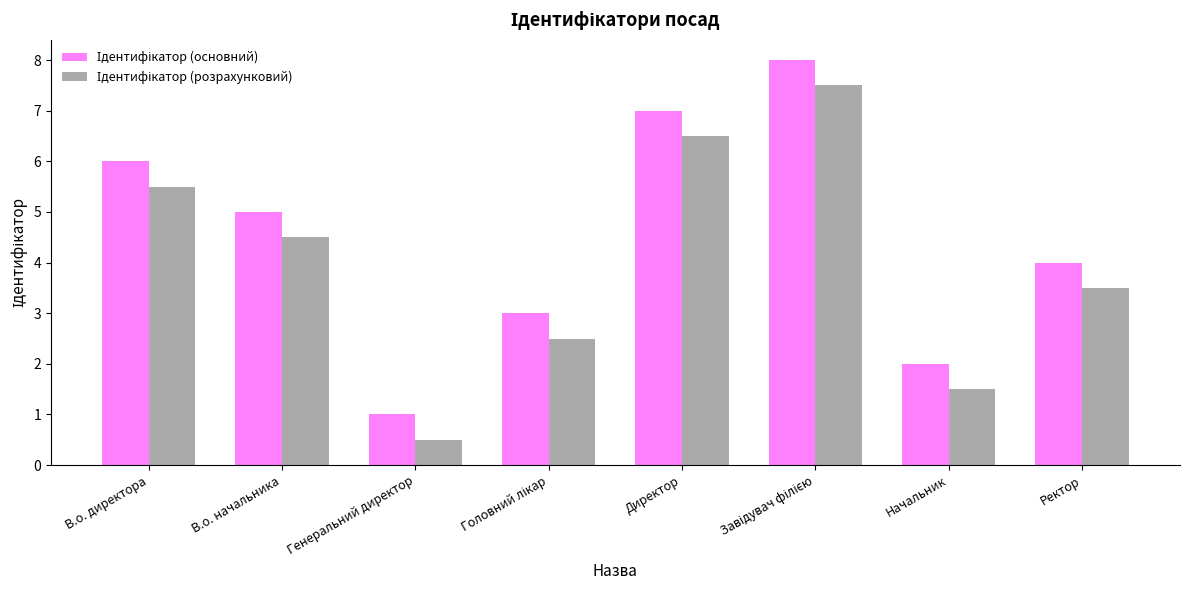

What is the total value across all series at Директор?

13.5